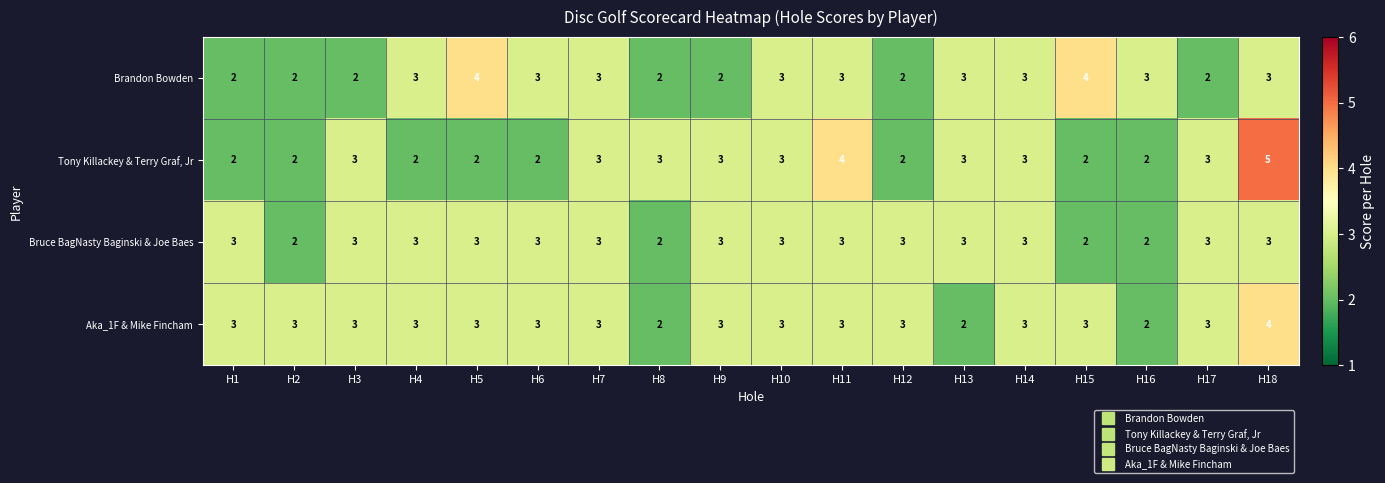

Which series changed the most between H2 and H18?

Tony Killackey & Terry Graf, Jr